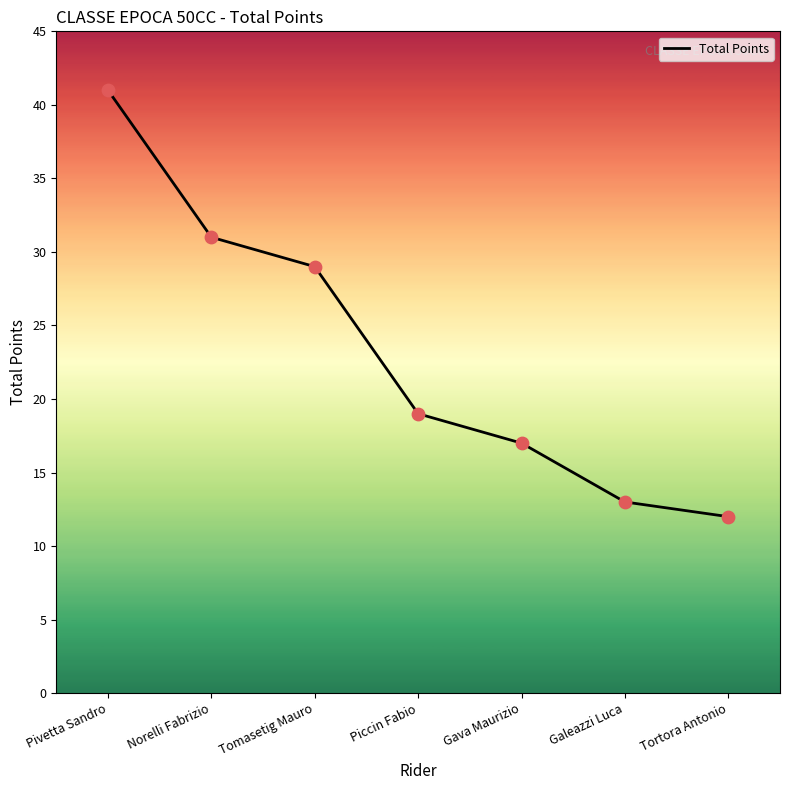

What is the ratio of the value at Norelli Fabrizio to the value at Gava Maurizio?

1.8